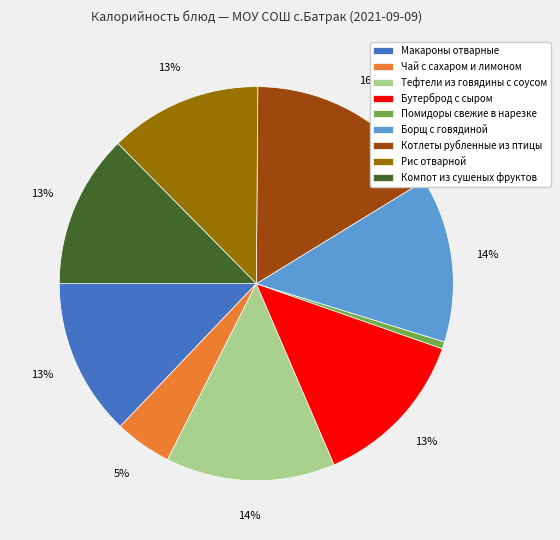

What percentage is the Рис отварной slice, to the nearest percent?

13%